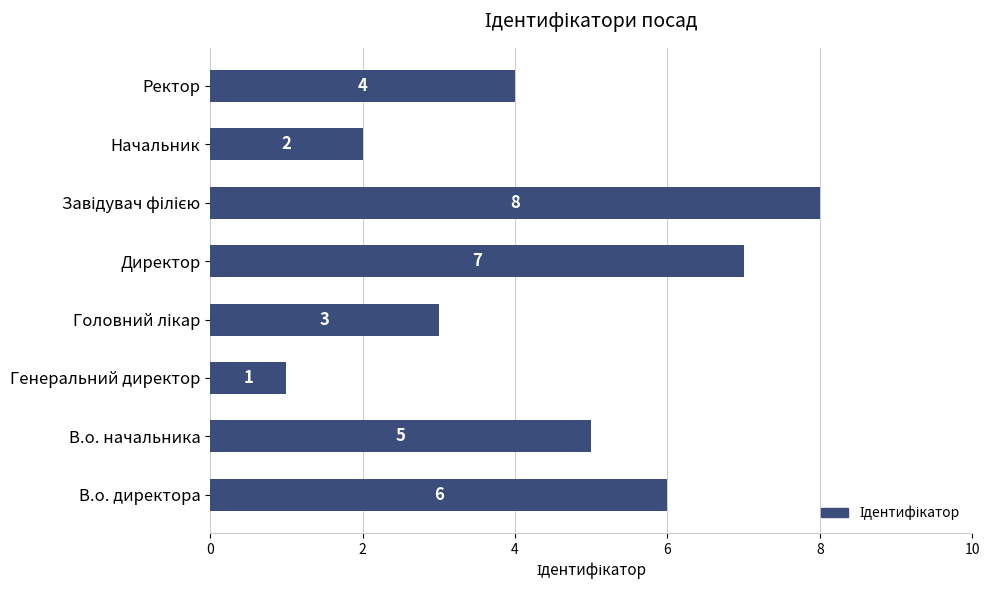

How many bars are there in total?

8